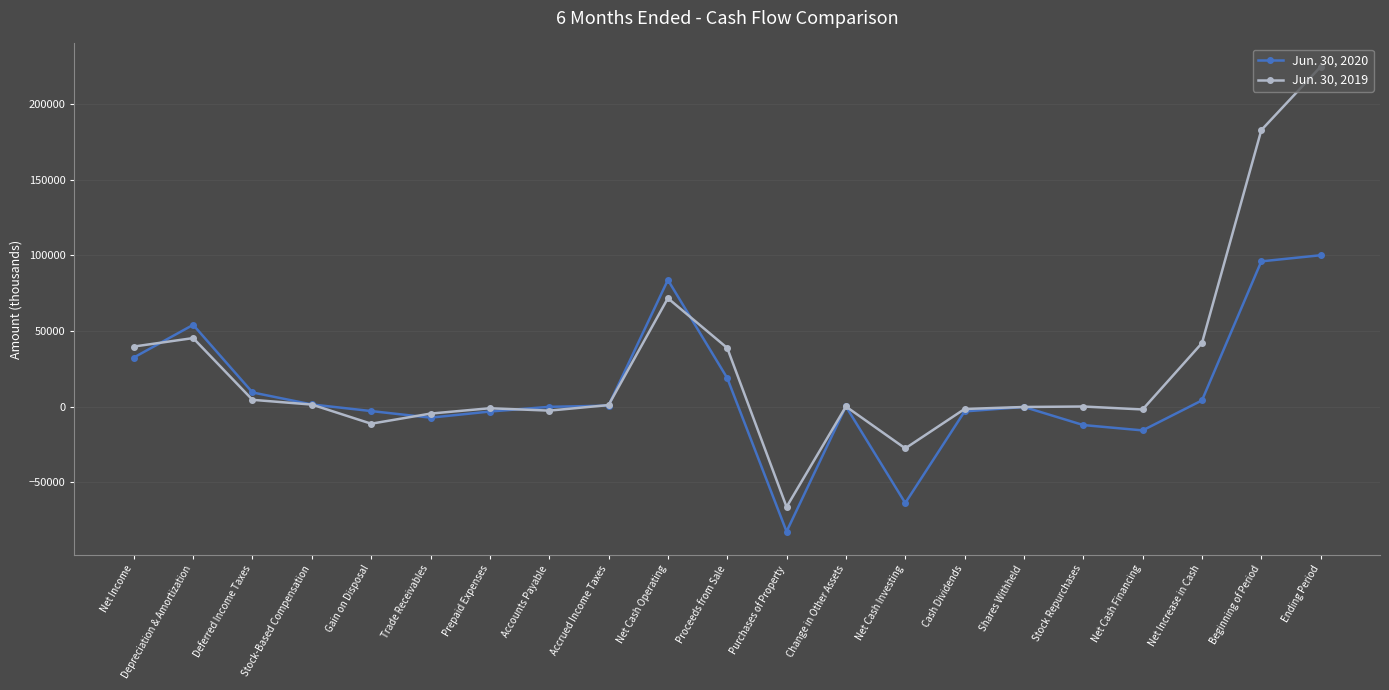

List the series in order of their peak value, lowest first.

Jun. 30, 2020, Jun. 30, 2019